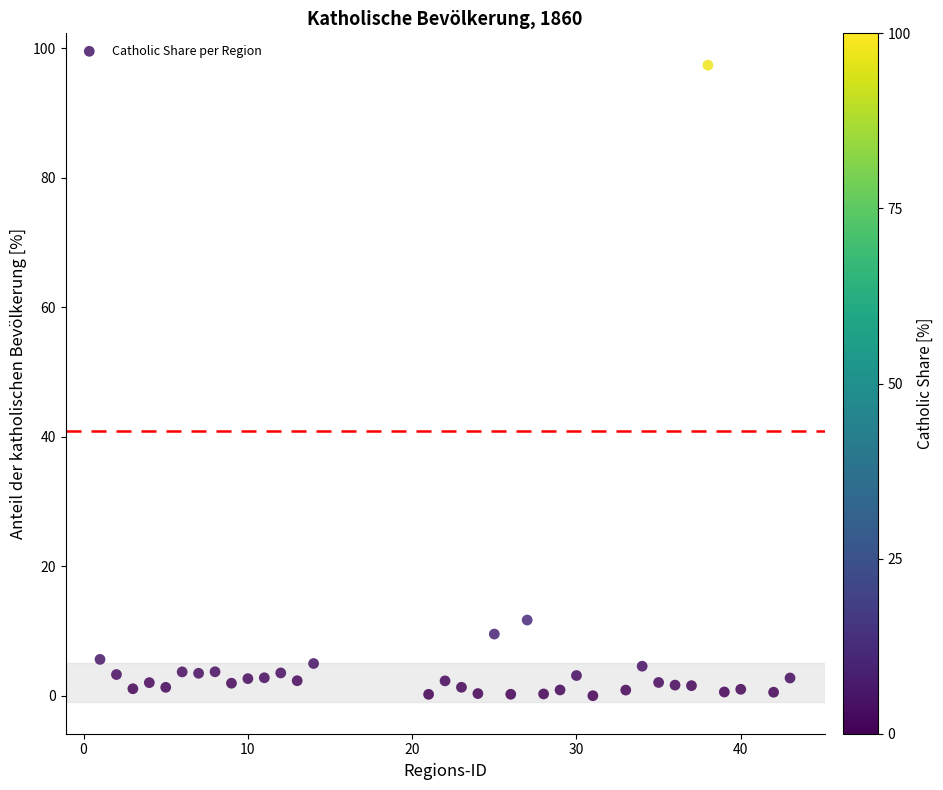

What is the range of Y values (max minus min)?

97.4